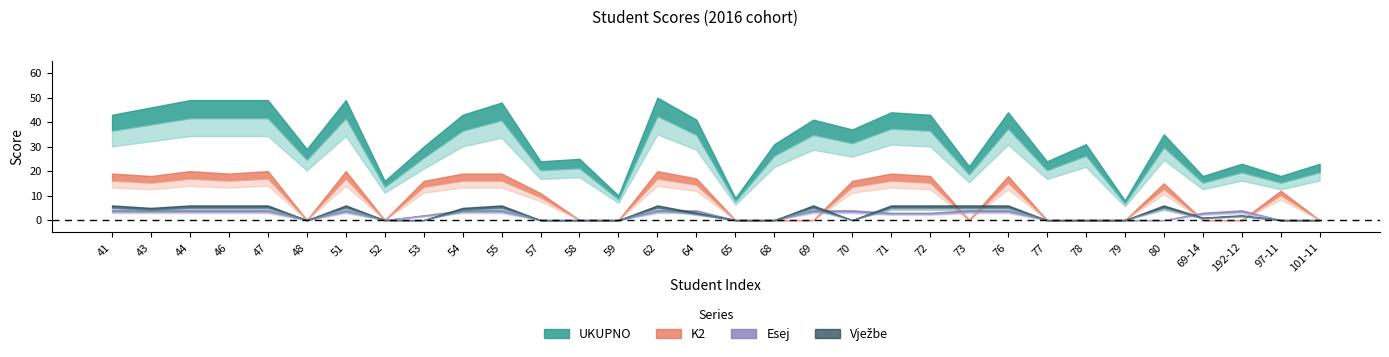

What position from the right is 78?

7